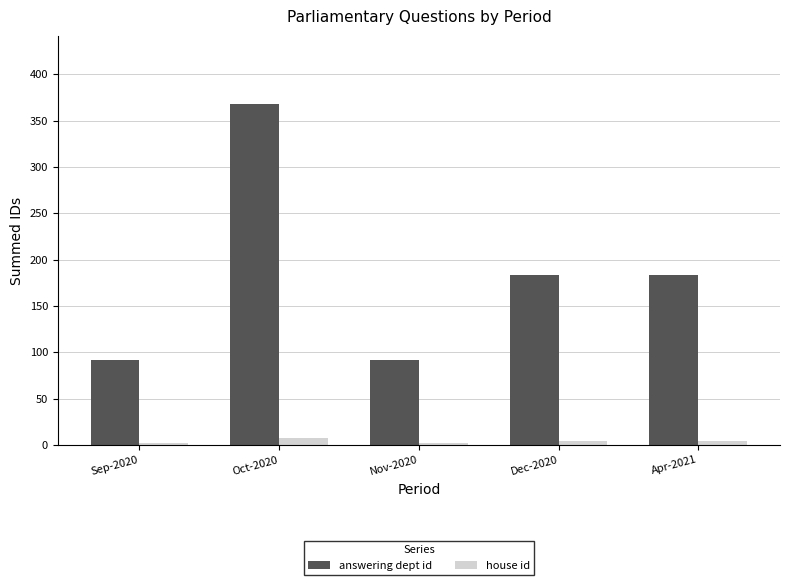

What is the total value across all series at Apr-2021?

188